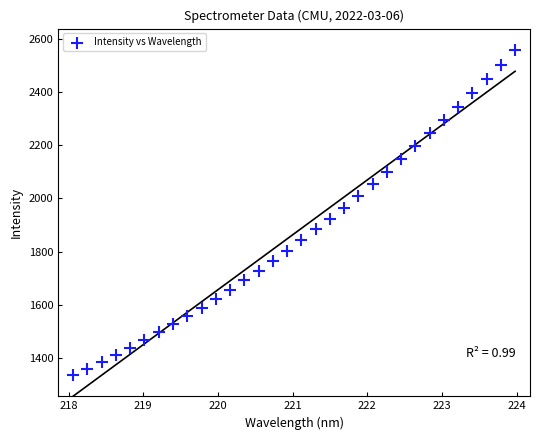

What is the range of Y values (max minus min)?

1220.4